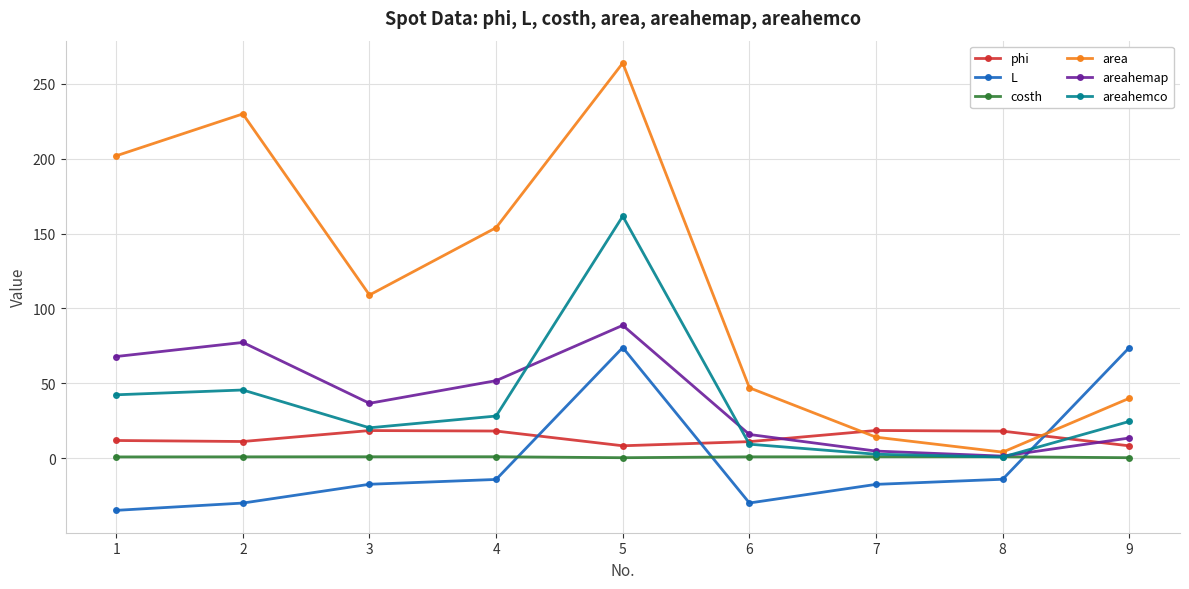

Count the number of categories in the chart.

9